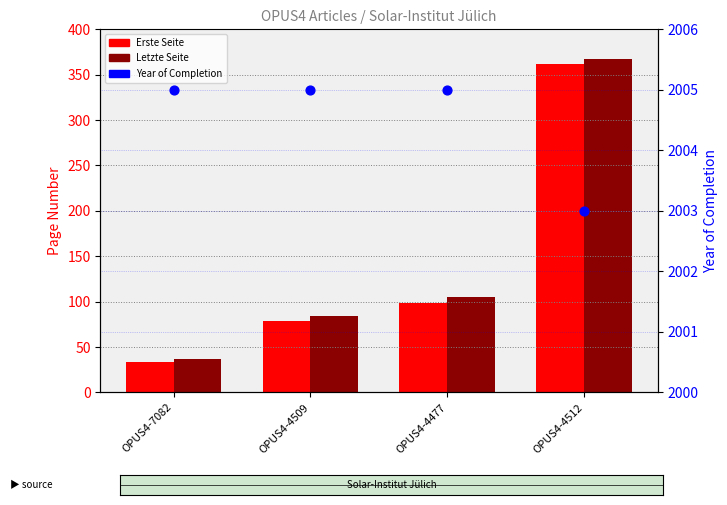

Which series has the largest total across all categories?

Year of Completion